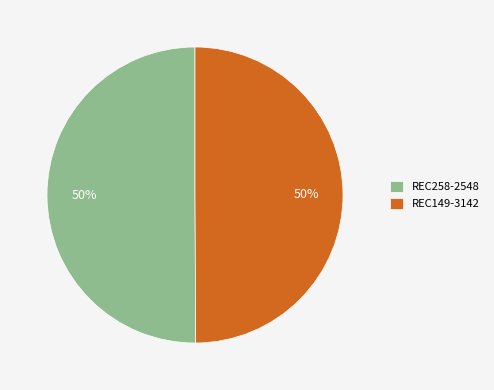

Approximately how many times larger is the value at REC258-2548 compared to REC149-3142?

1.0